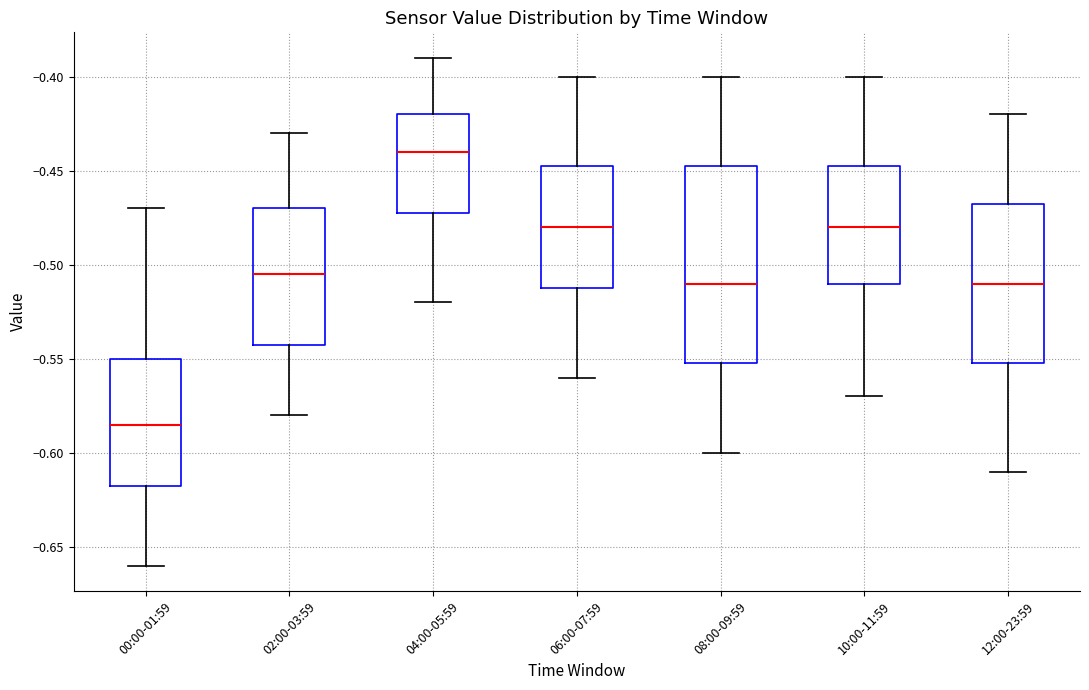

Which box is the tallest, from its lower edge to its upper edge?

08:00-09:59